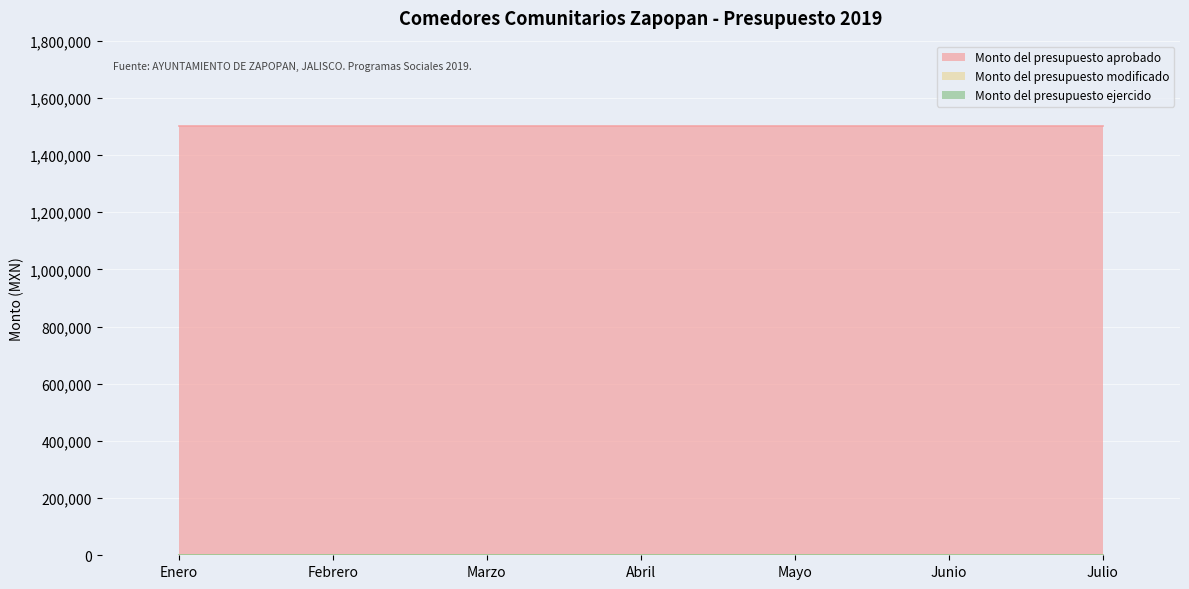

True or false: Monto del presupuesto ejercido and Monto del presupuesto aprobado cross at least once.

False